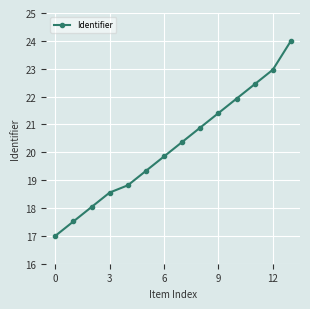

What is the average value?

20.2